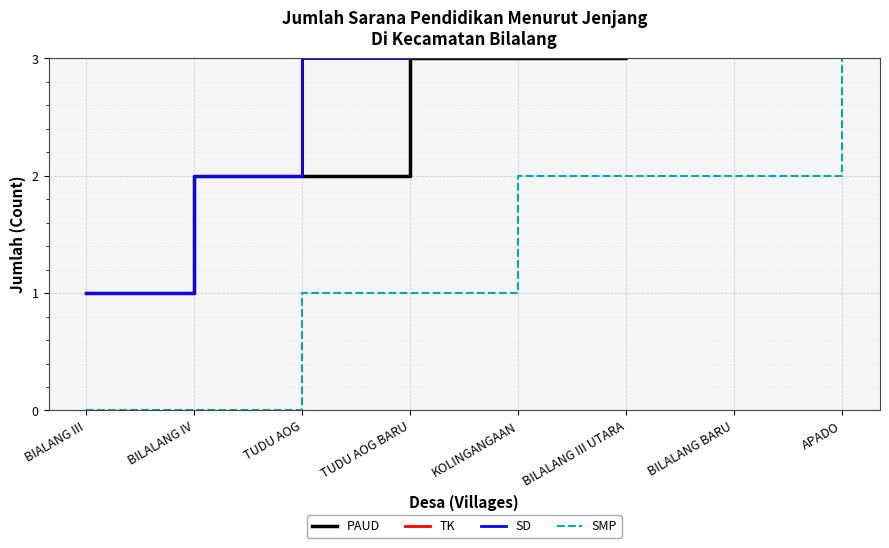

List the labels in order of SD value, largest first.

APADO, BILALANG BARU, BILALANG III UTARA, KOLINGANGAAN, TUDU AOG BARU, TUDU AOG, BILALANG IV, BIALANG III